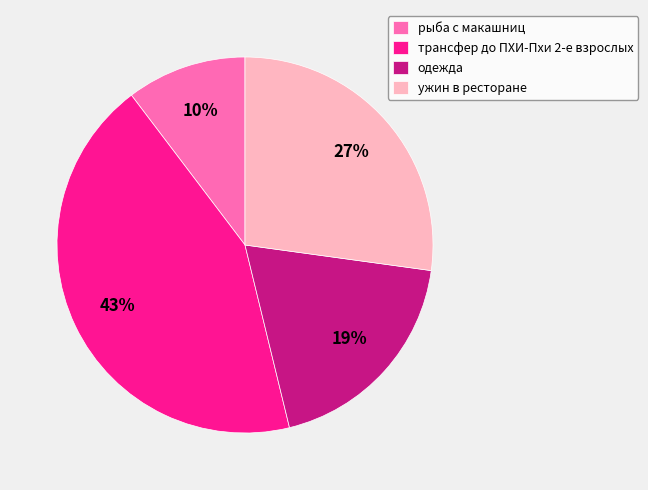

Is одежда the majority of the pie?

No